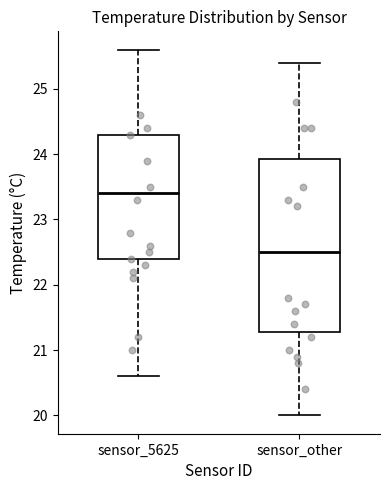

Which box has the highest median line?

sensor_5625